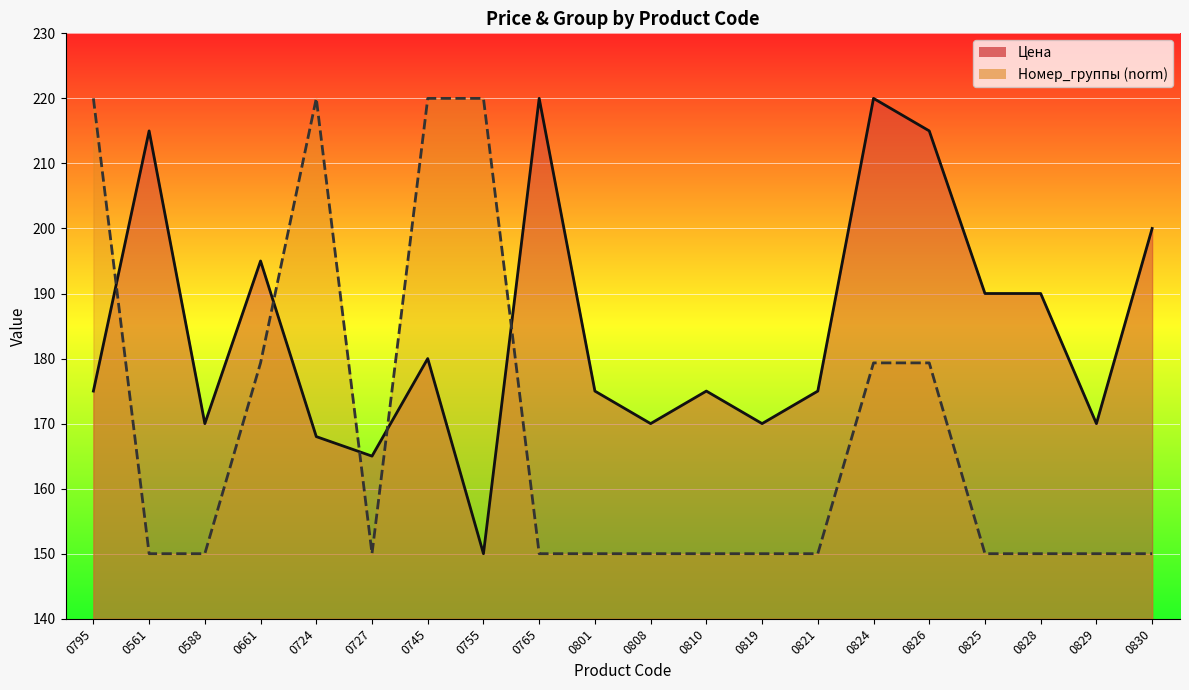

What is the difference between the maximum and second lowest values in the Номер_группы series?

70.0